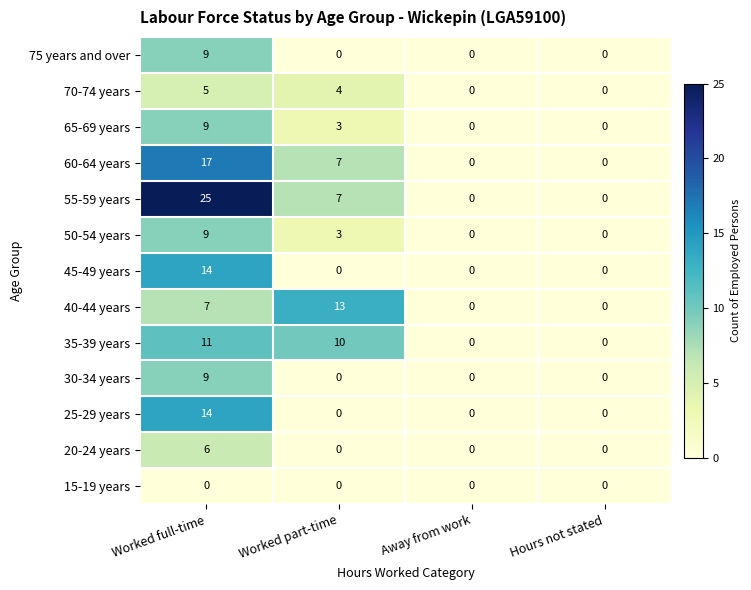

Where is 65-69 years nearest to the value 4?

Worked part-time